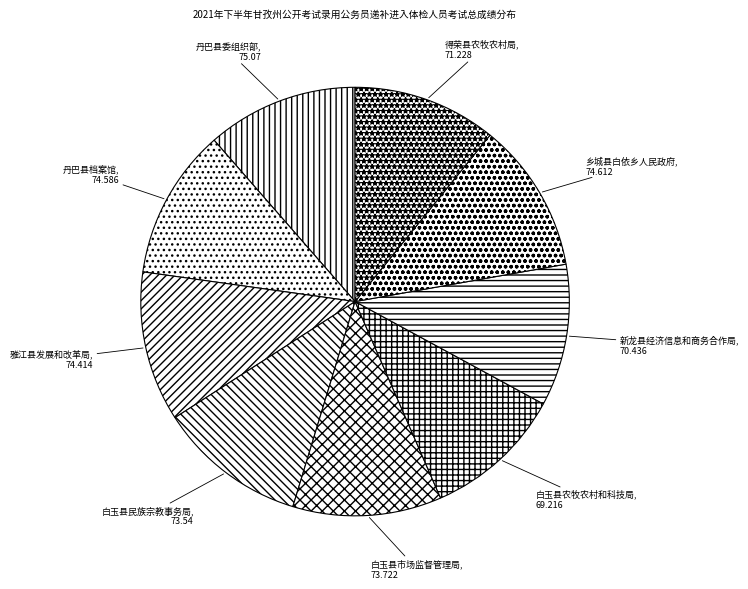

The 得荣县农牧农村局 slice represents 1% of the pie. True or false?

False